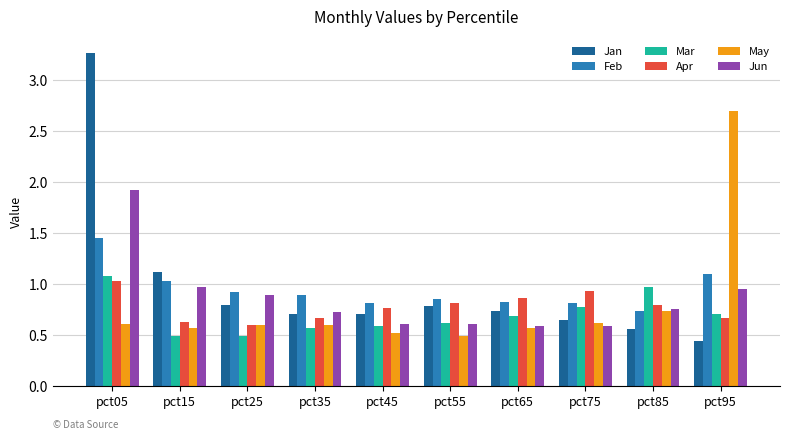

At which category does the chart reach its peak across all series?

pct05